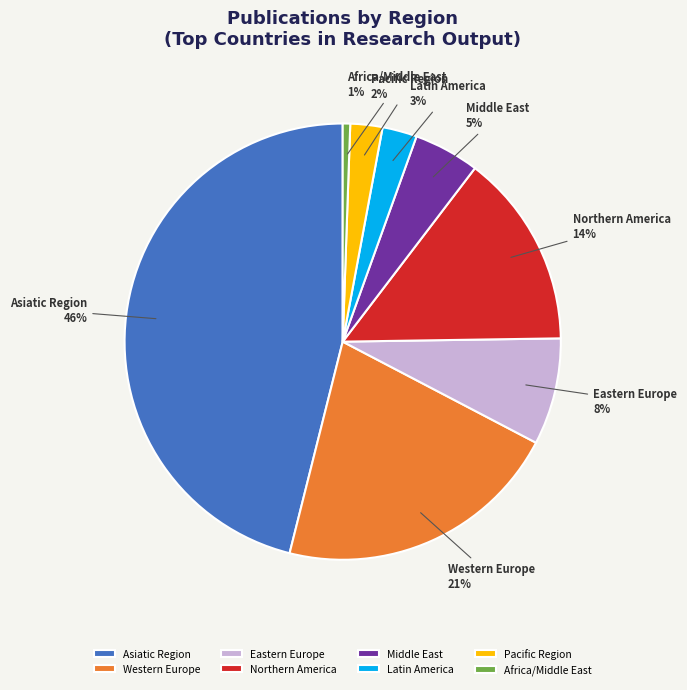

Which category has the biggest portion of the pie?

Asiatic Region